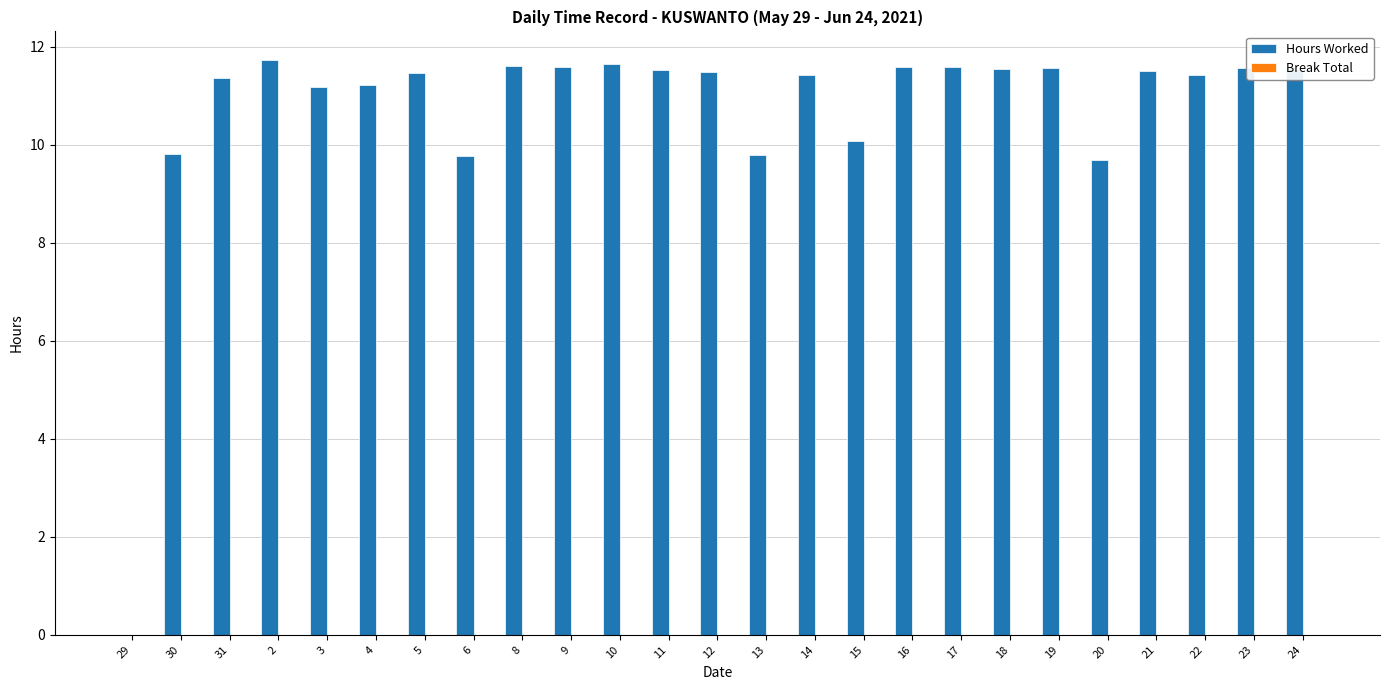

What is the sum of all values?

267.7